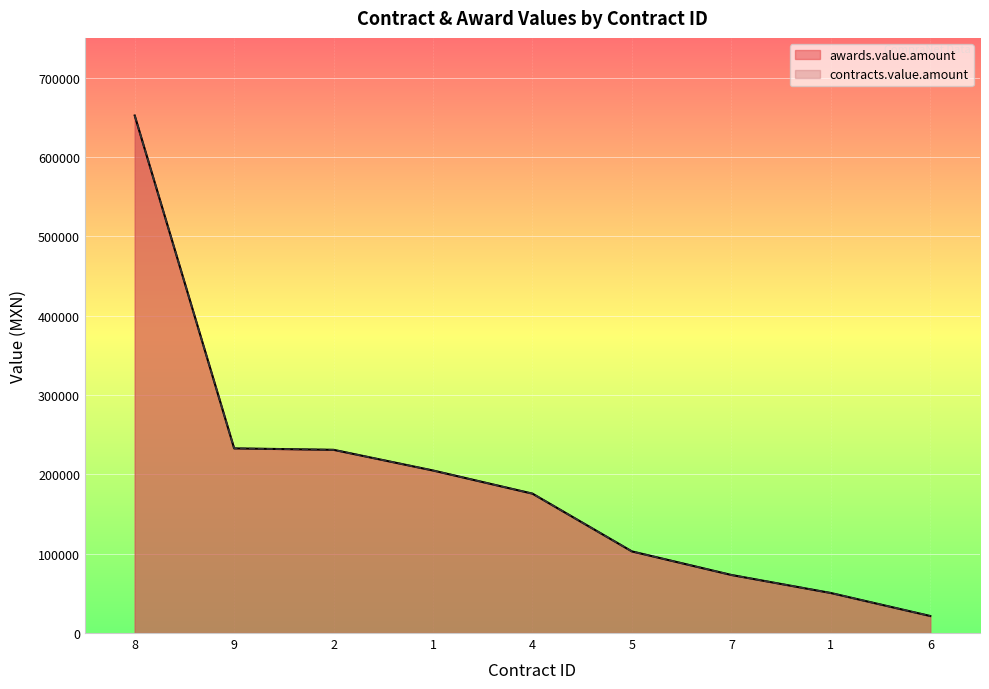

What is the label of the 5th point from the right?

4